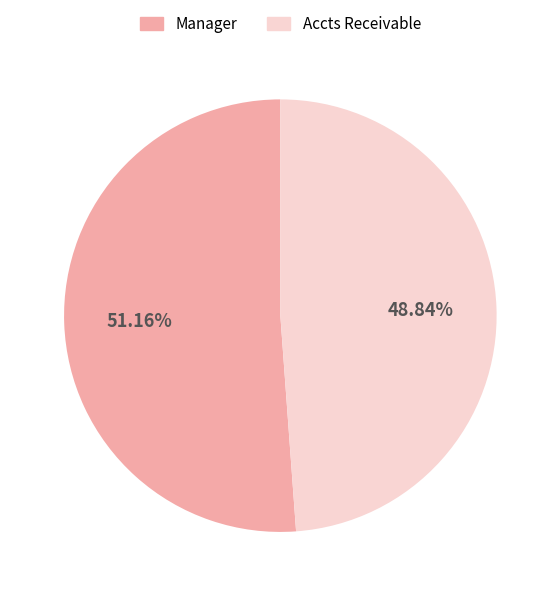

What portion of the pie excludes Manager?

48.8%